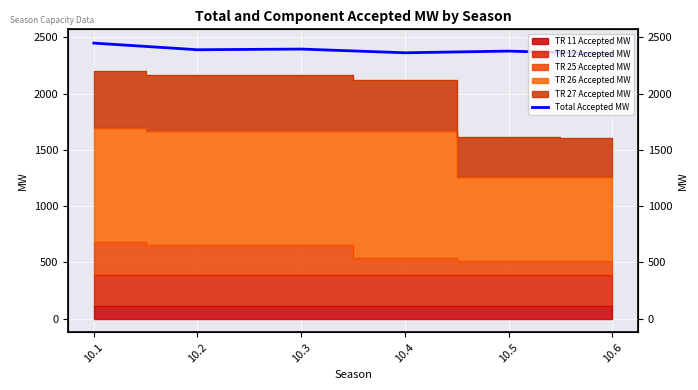

True or false: the data has more than 1 interior local peaks.

True